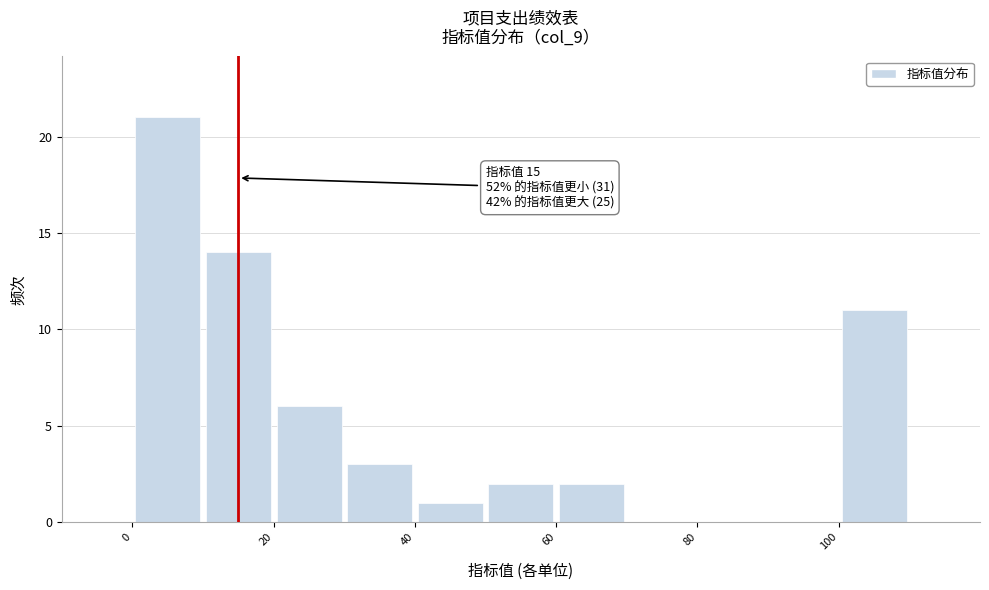

Over which range of the x-axis is the bar tallest?

0 to 10